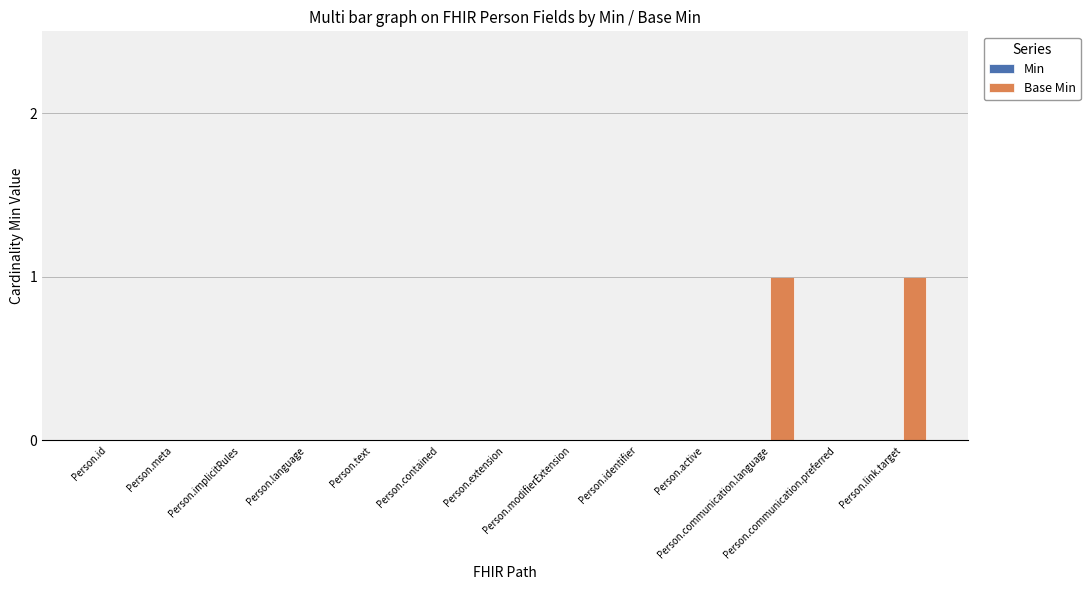

How many categories are shown in the chart?

13